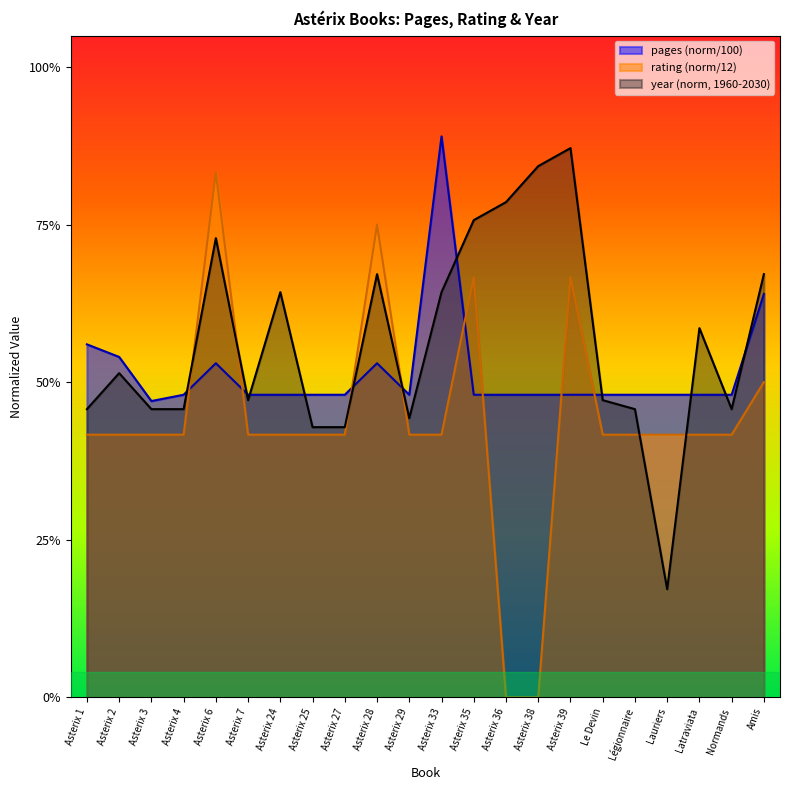

The value of pages at Lauriers is 0.5. True or false?

True